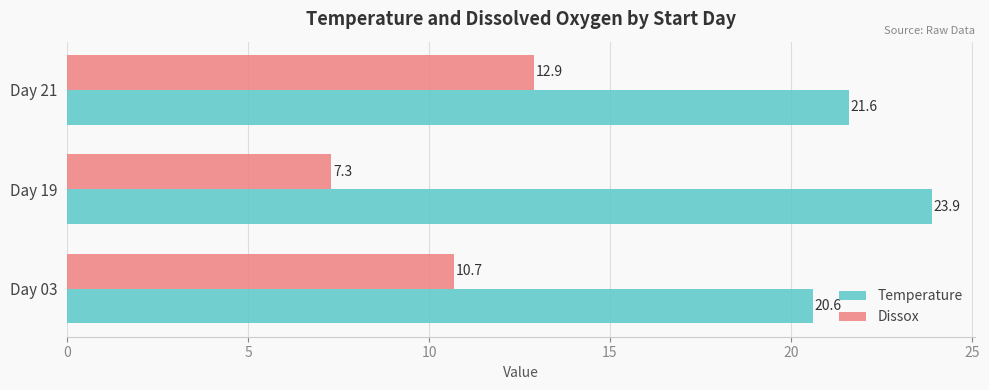

Which series has the largest total across all categories?

Temperature